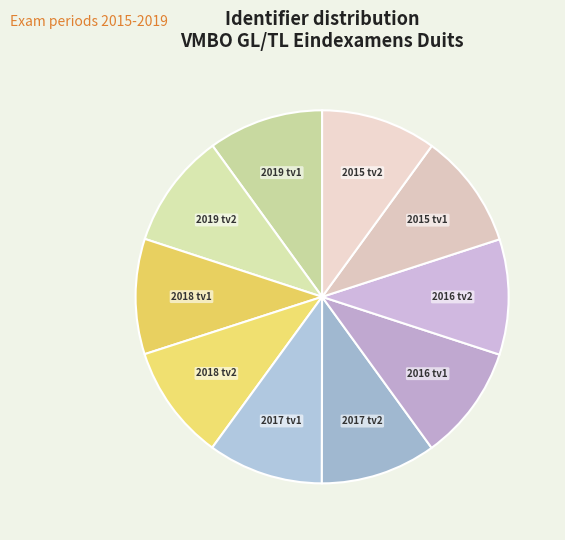

Which category has the biggest portion of the pie?

2015 tijdvak 2